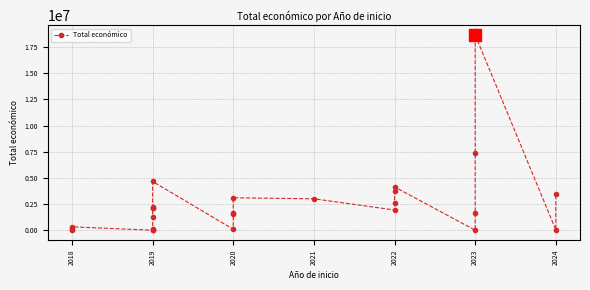

Reading right to left, what are all the values shown in this chart?

3518661	60000	18656636	7352422	1664600	25640	4158222	3736434	2589384	1954580	3024537	3119601	1655288	1576774	117428	4674626	2254468	2179363	2138337	1276642	133702	67361	26919	348210	144750	15827